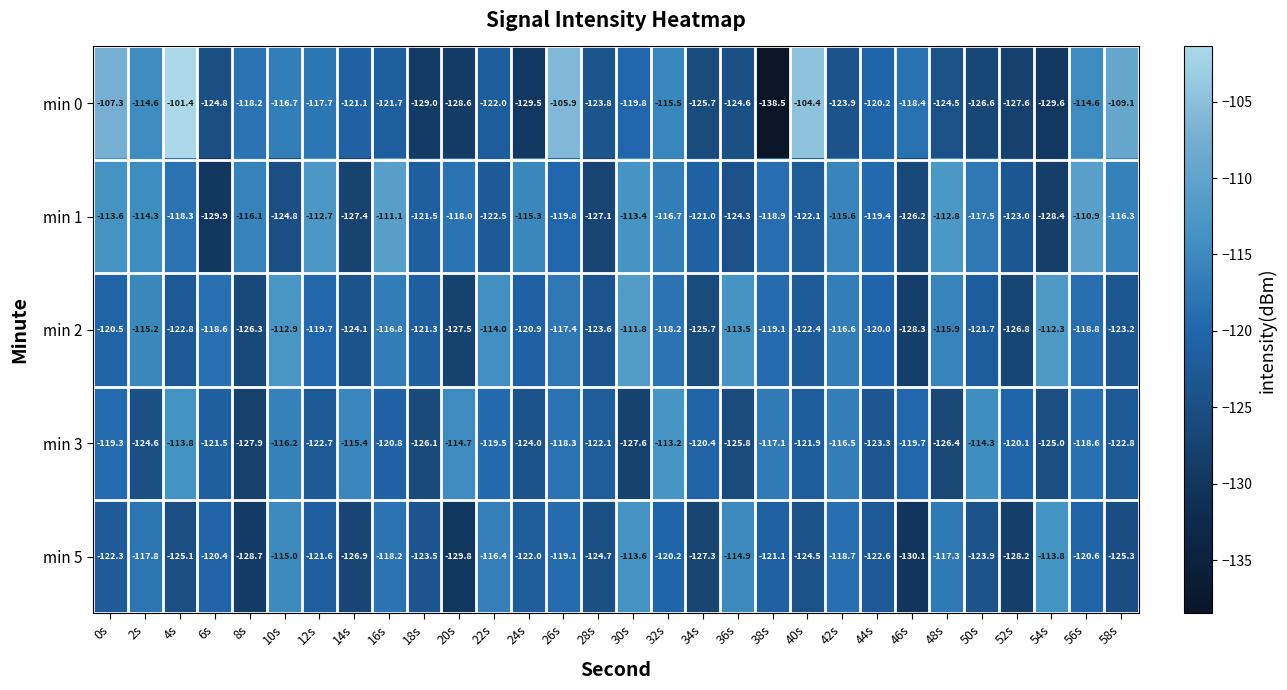

Which category has the lowest value in the min 1 series?

6s